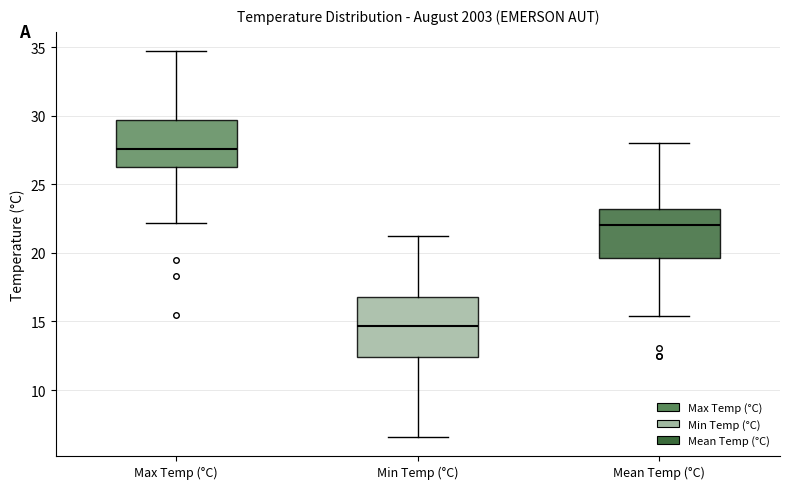

Where is the lower edge of the box for Mean Temp (°C) on the y-axis? The values are not printed on the chart, so give them approximately, as read against the axis.

19.5